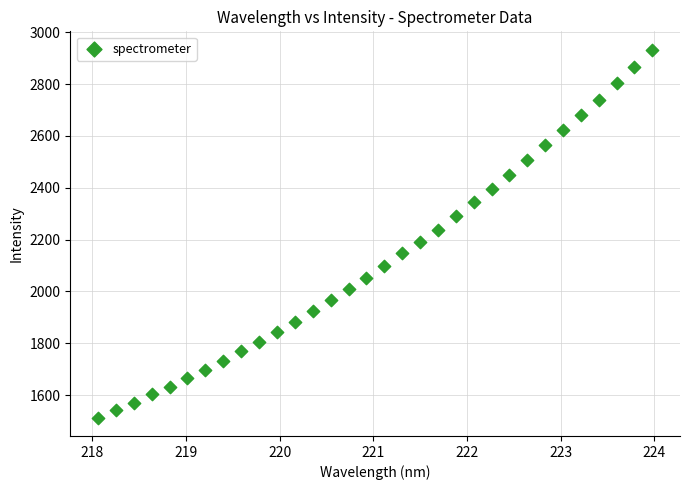

What is the range of X values (max minus min)?

5.9